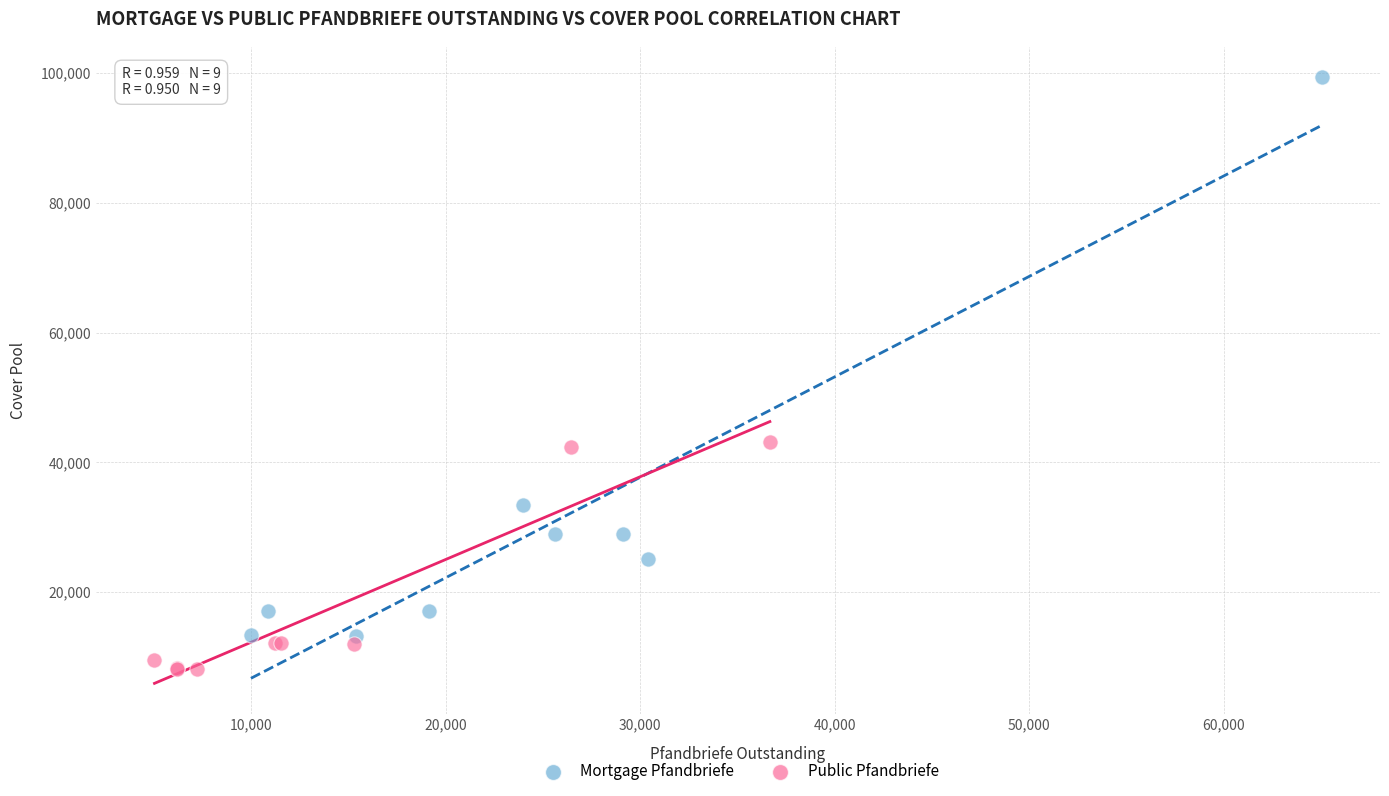

Which series contains the highest Y value?

Mortgage Pfandbriefe